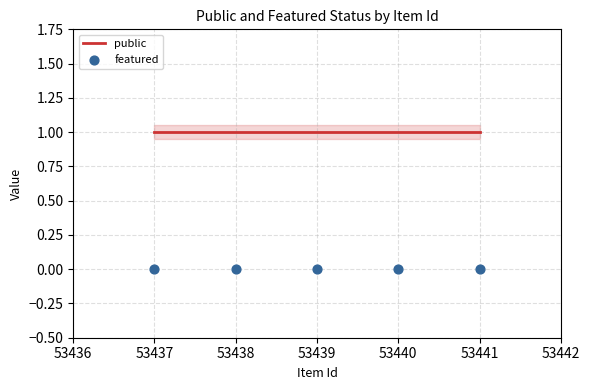

Which series contains the highest Y value?

public